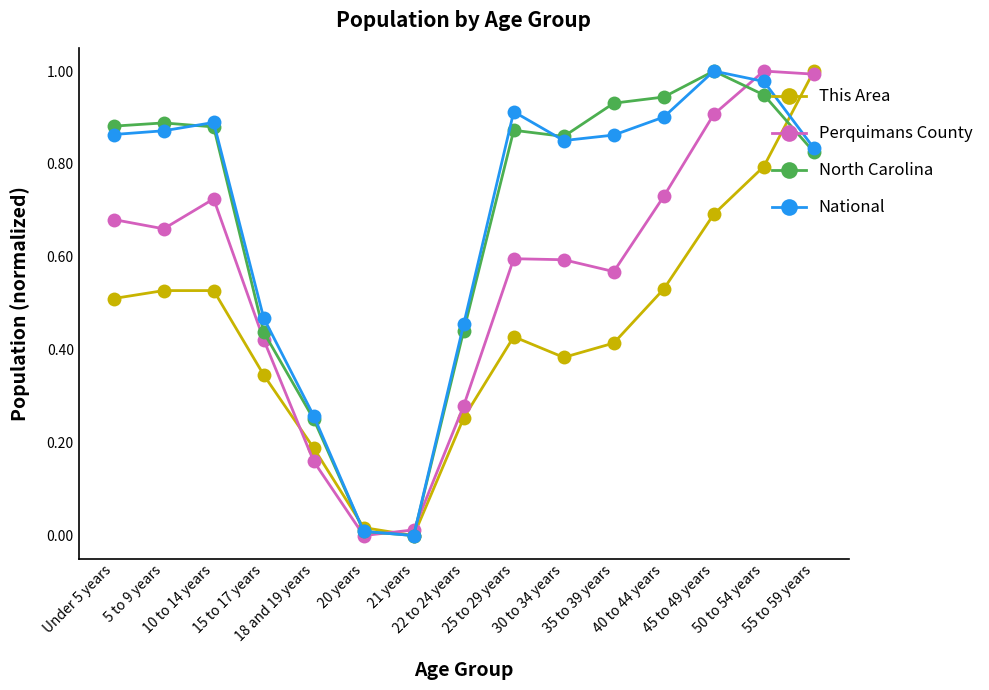

How many interior local peaks does the National series have?

3